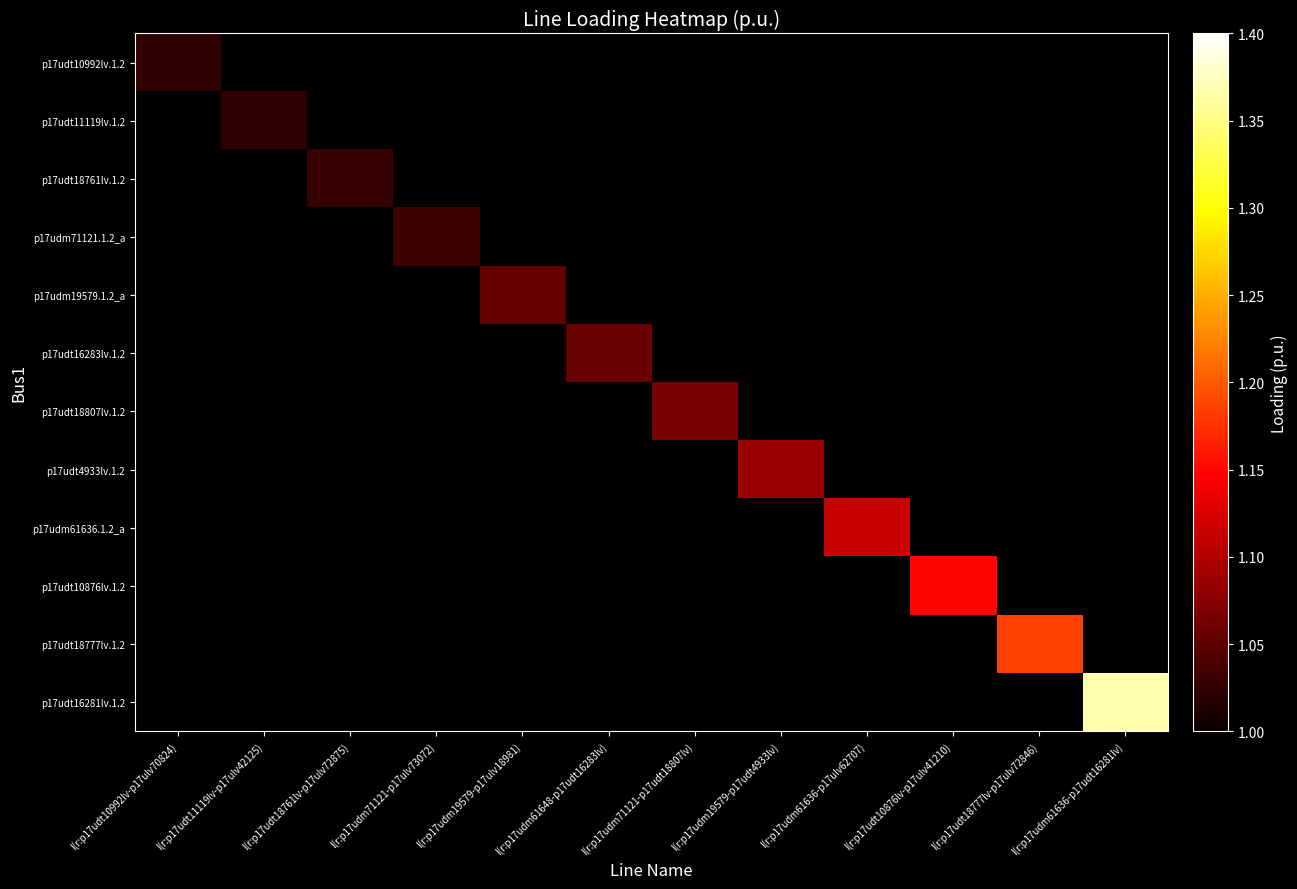

Rank the series by their maximum value, from lowest to highest.

p17udt10992lv.1.2, p17udt11119lv.1.2, p17udt18761lv.1.2, p17udm71121.1.2_a, p17udm19579.1.2_a, p17udt16283lv.1.2, p17udt18807lv.1.2, p17udt4933lv.1.2, p17udm61636.1.2_a, p17udt10876lv.1.2, p17udt18777lv.1.2, p17udt16281lv.1.2